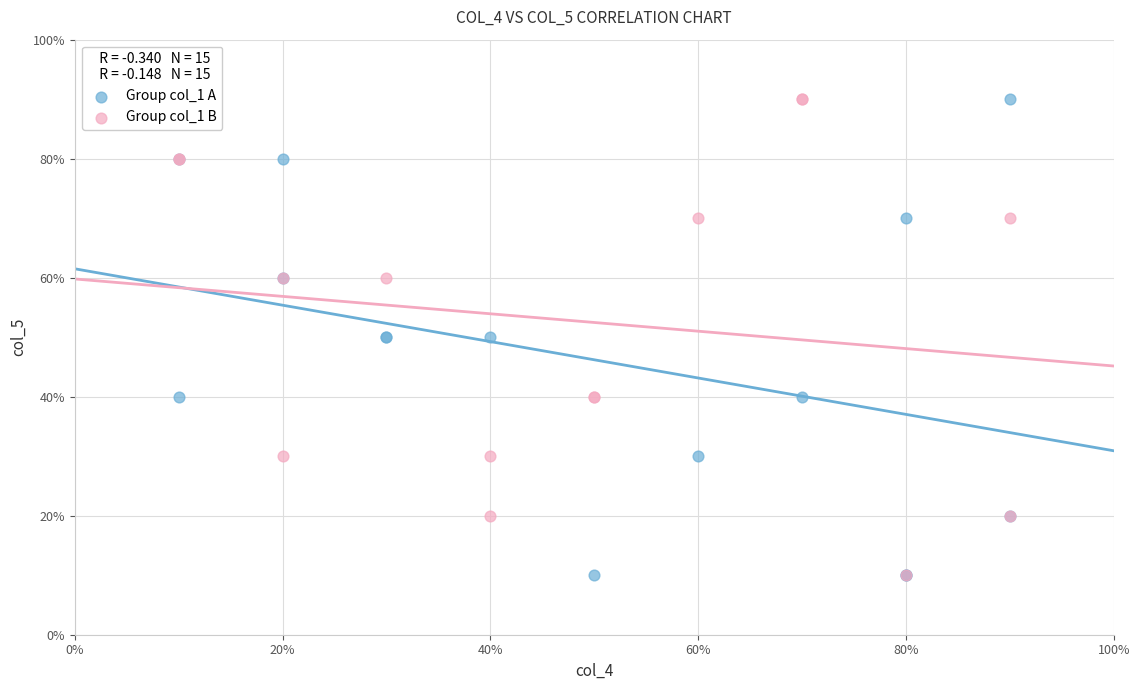

What are all the series names shown in the legend?

Group col_1 A, Group col_1 B